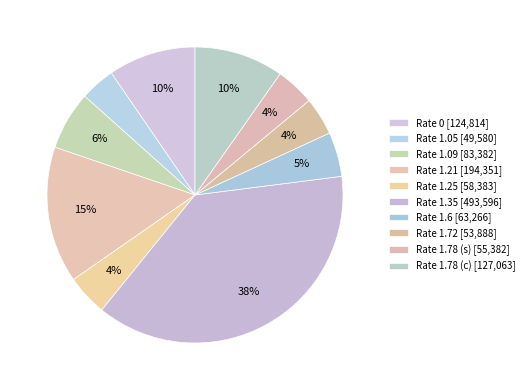

Count the number of slices in the pie.

10